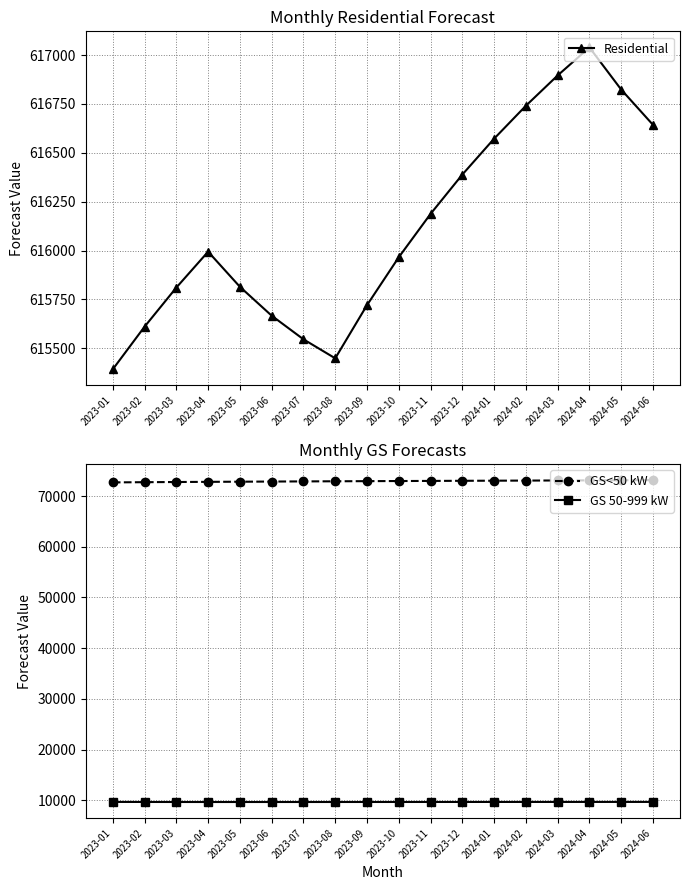

Which category has the highest value across all series?

2024-04